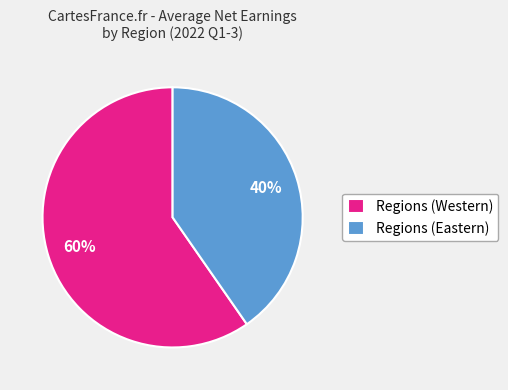

What percentage is the Regions (Western) slice, to the nearest percent?

60%